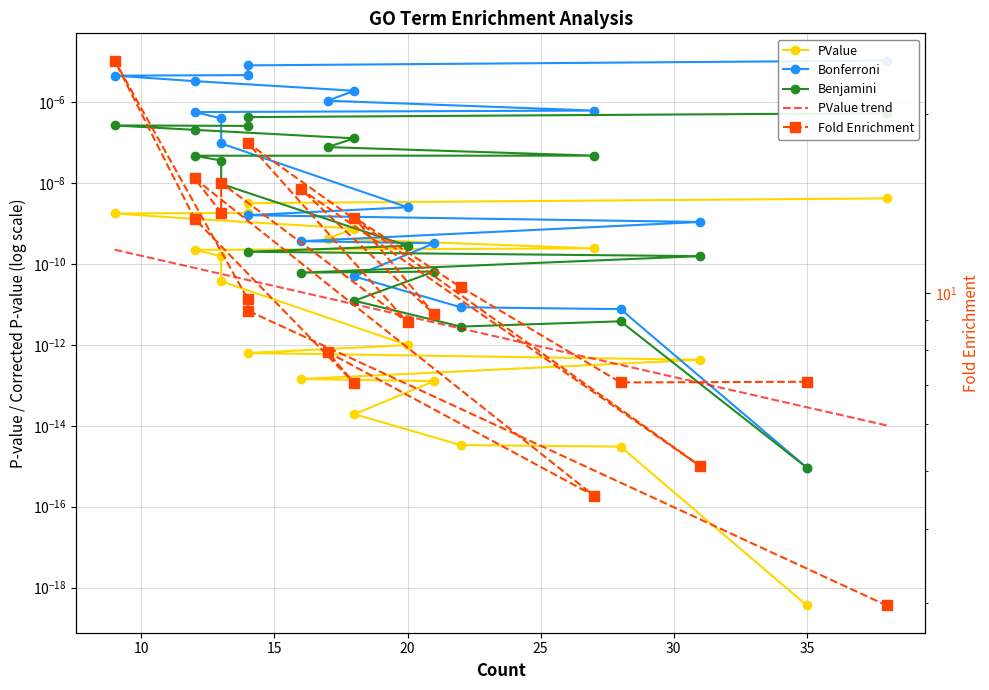

Which category has the lowest value in the Fold Enrichment series?

38